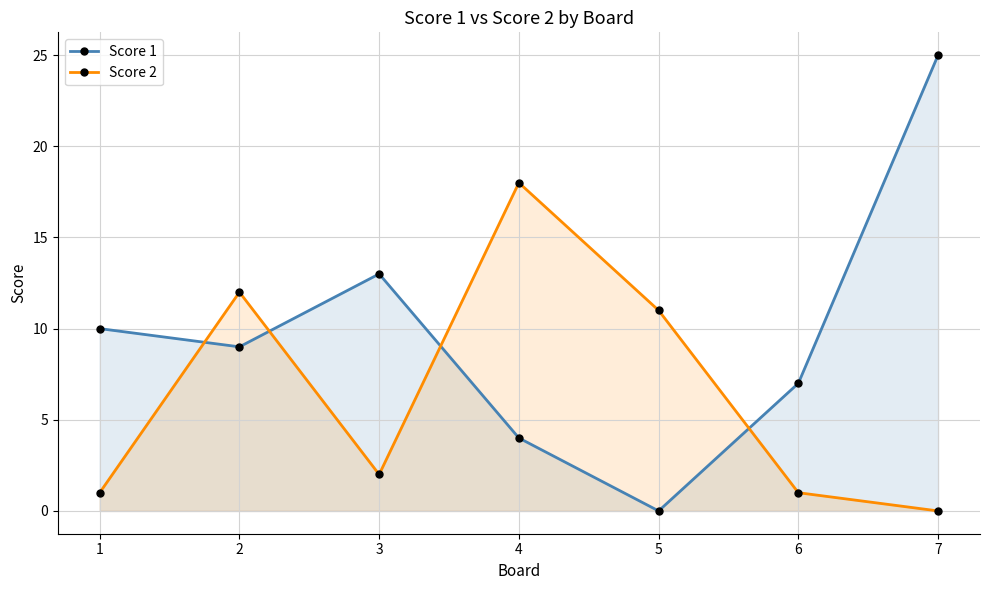

What is the greatest value displayed?

25